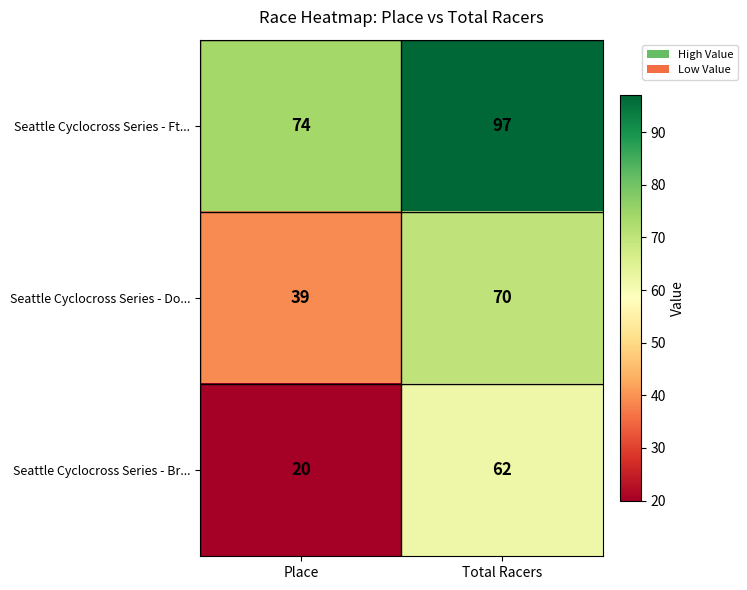

What is the maximum value shown in the chart?

97